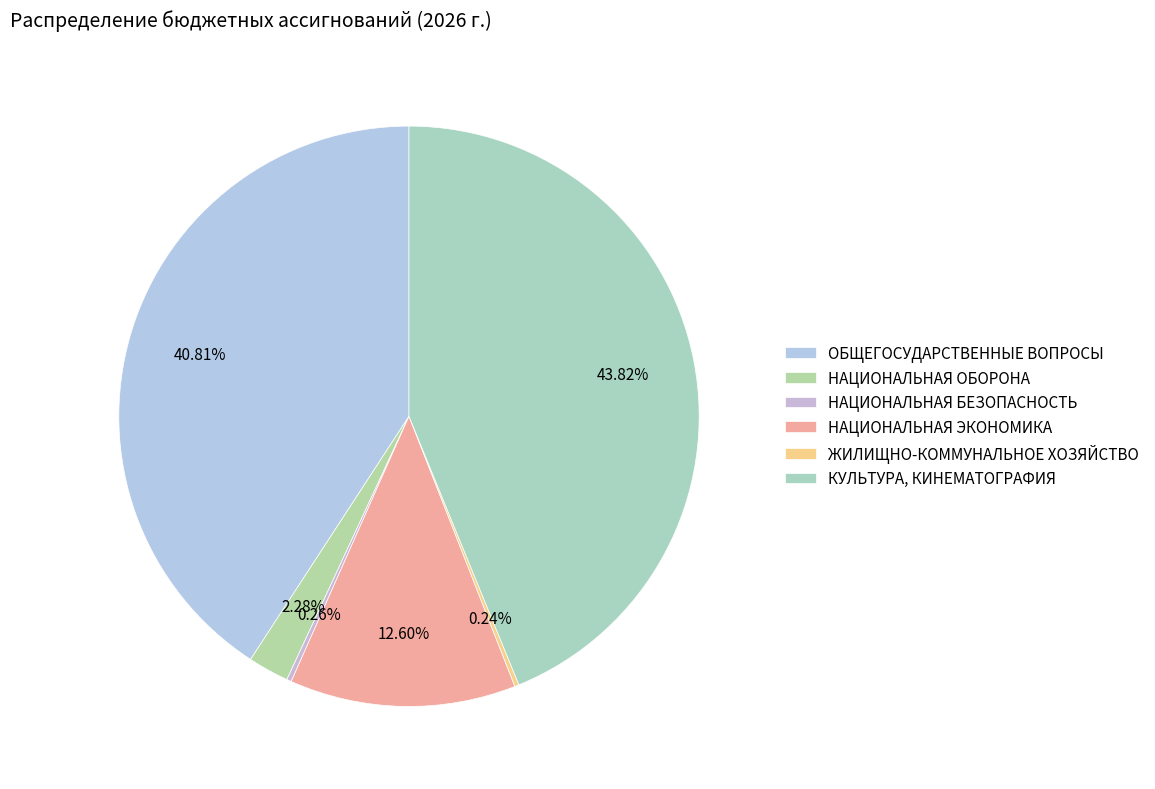

Count the number of slices in the pie.

6